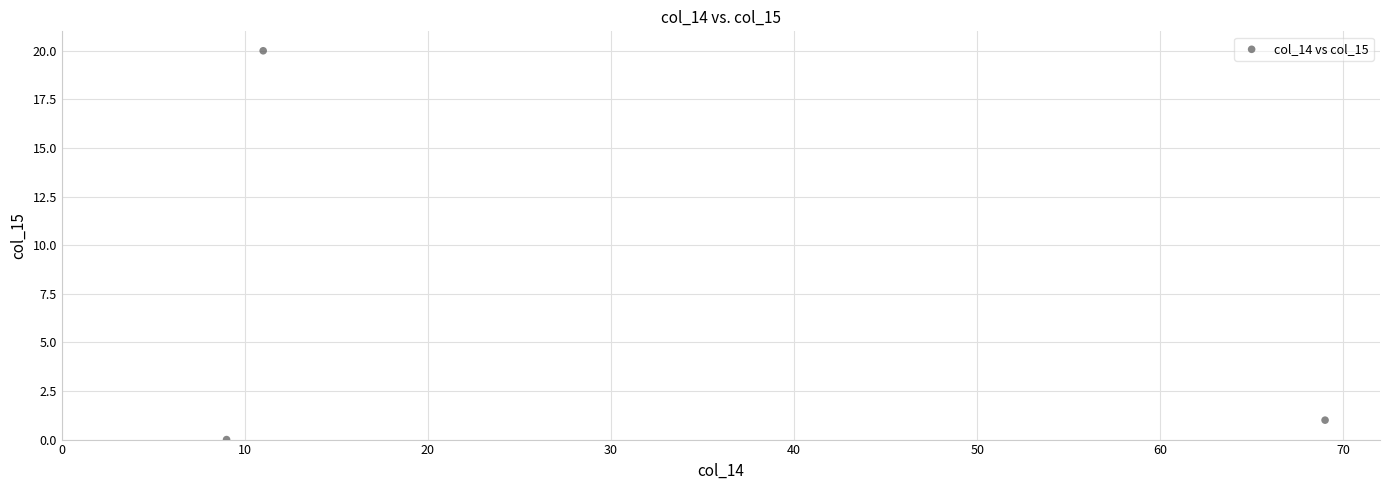

What is the average X value?

30